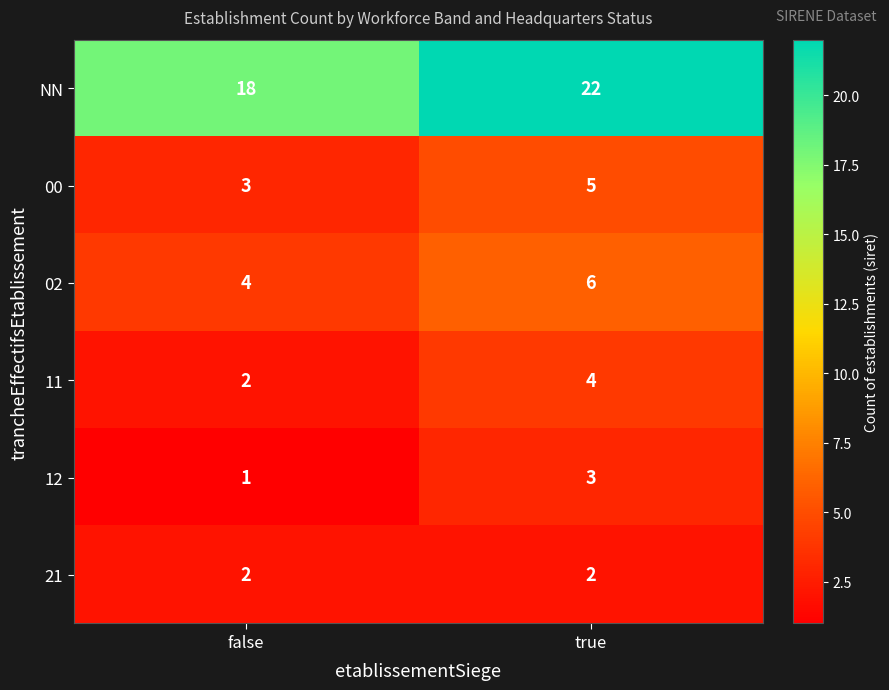

Reading left to right, what are all the values shown in this chart?

NN: false=18	true=22
00: false=3	true=5
02: false=4	true=6
11: false=2	true=4
12: false=1	true=3
21: false=2	true=2